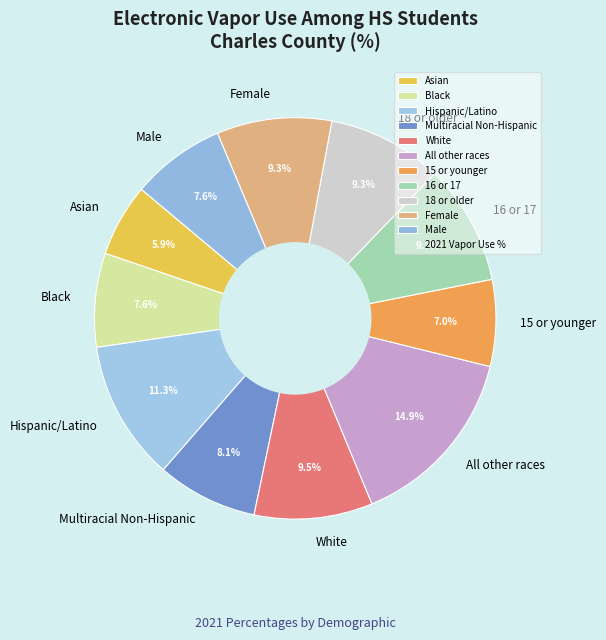

Is the sum of 15 or younger and 18 or older greater than half?

No